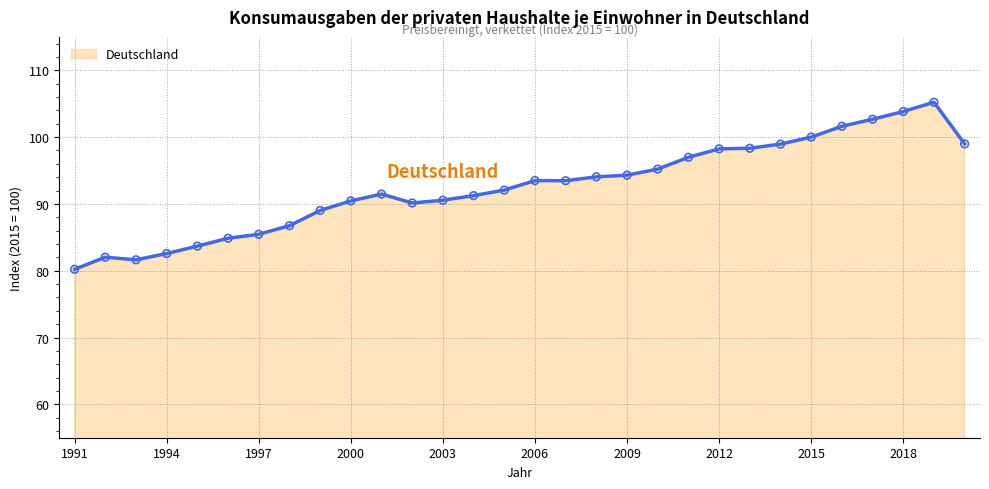

What is the smallest value displayed?

80.2